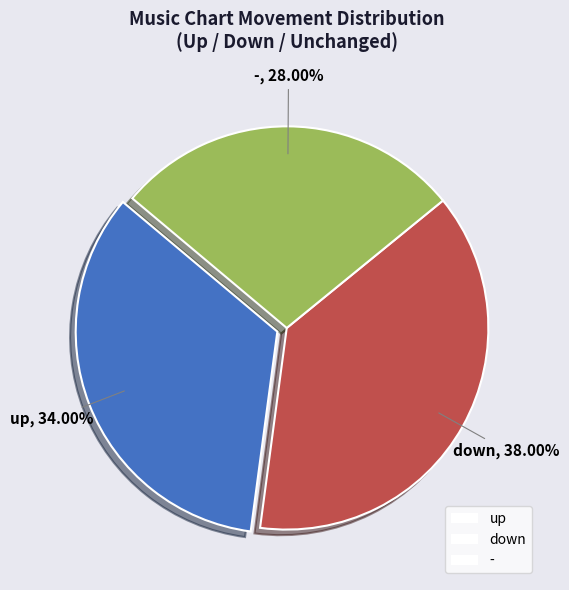

What percentage is the up slice, to the nearest percent?

34%